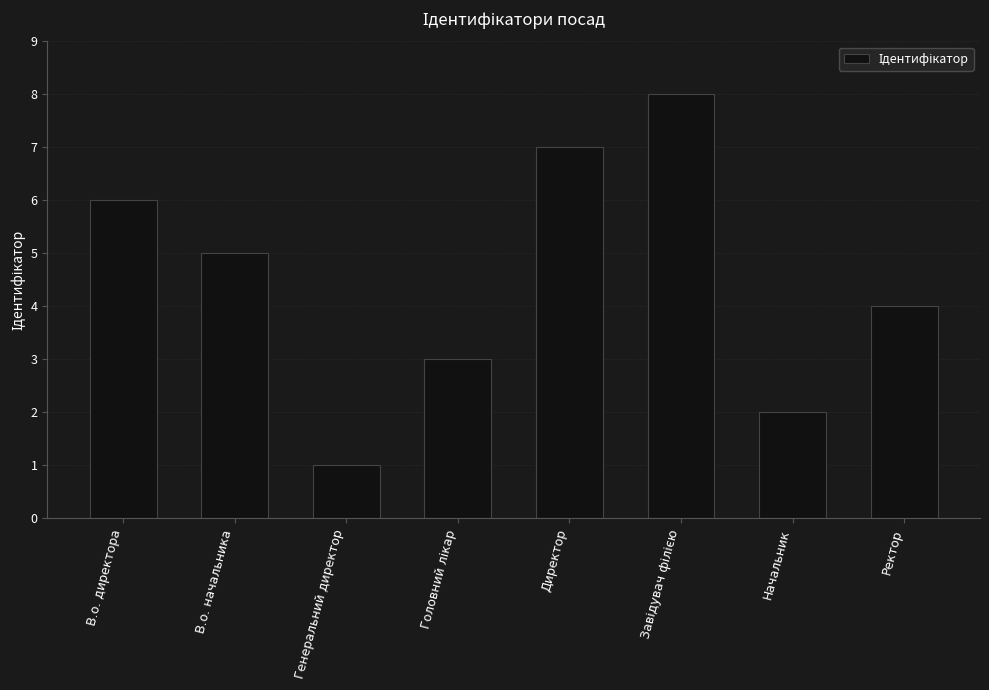

Does the chart contain any negative values?

No